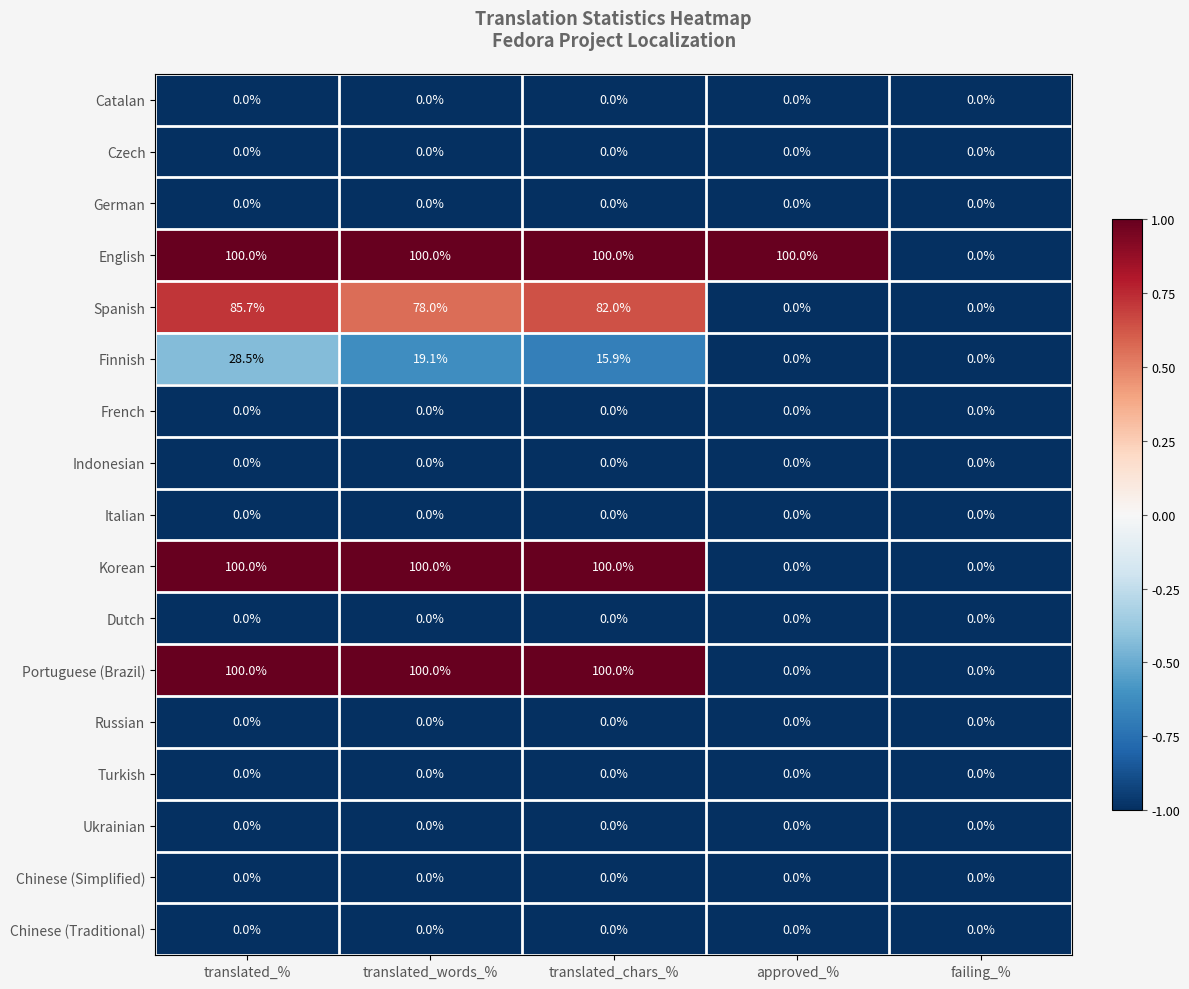

What is the greatest value displayed?

100.0